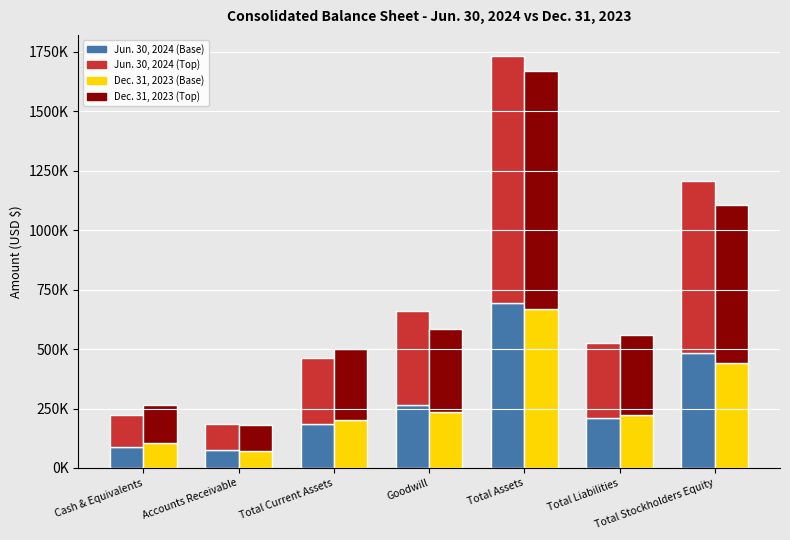

Which series has the widest spread of values?

Jun. 30, 2024 (Top)